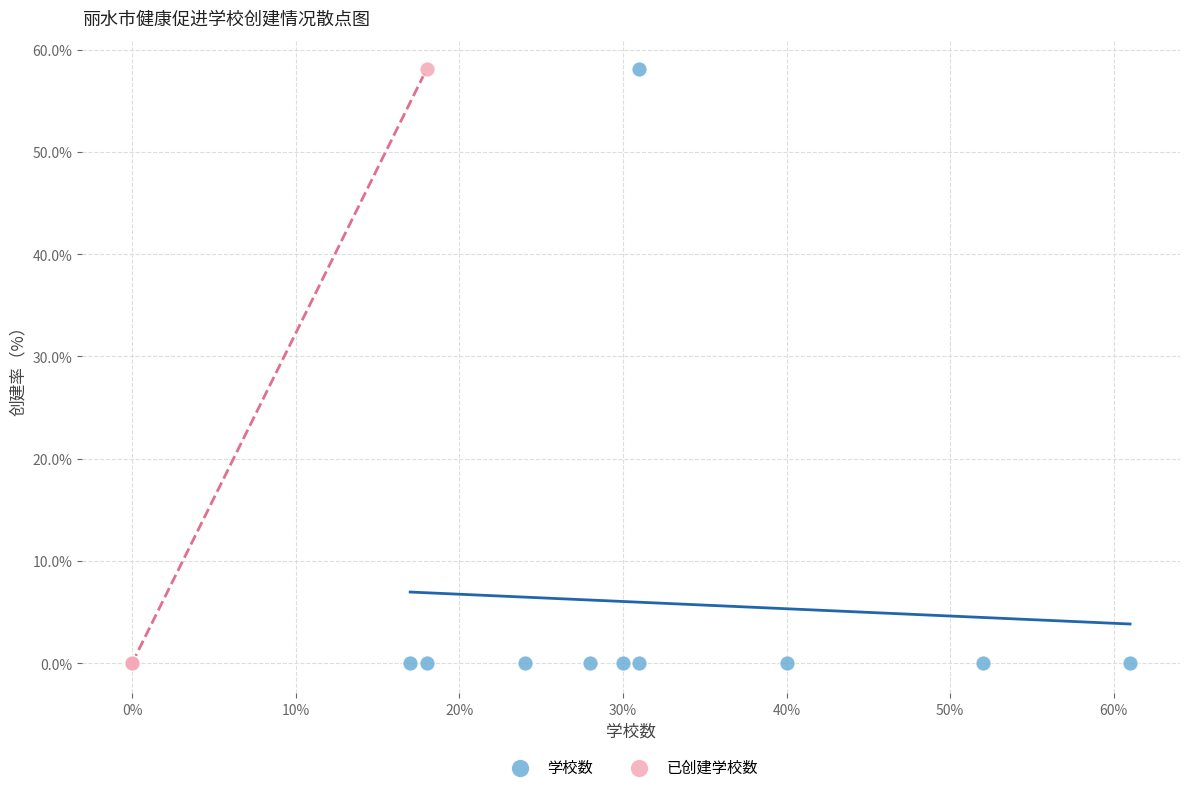

What are all the series names shown in the legend?

学校数, 已创建学校数